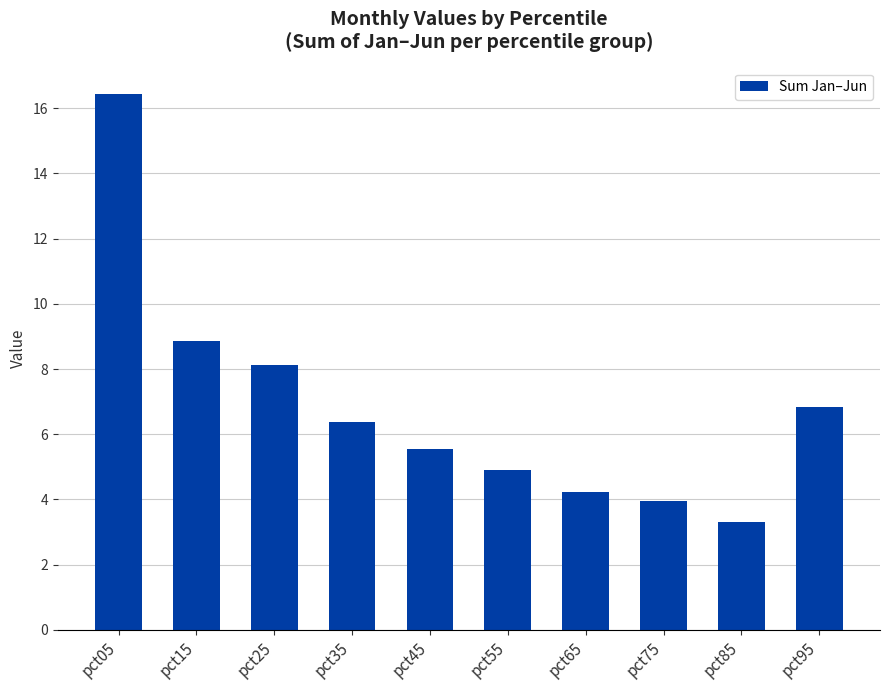

How many data points does each series have?

10